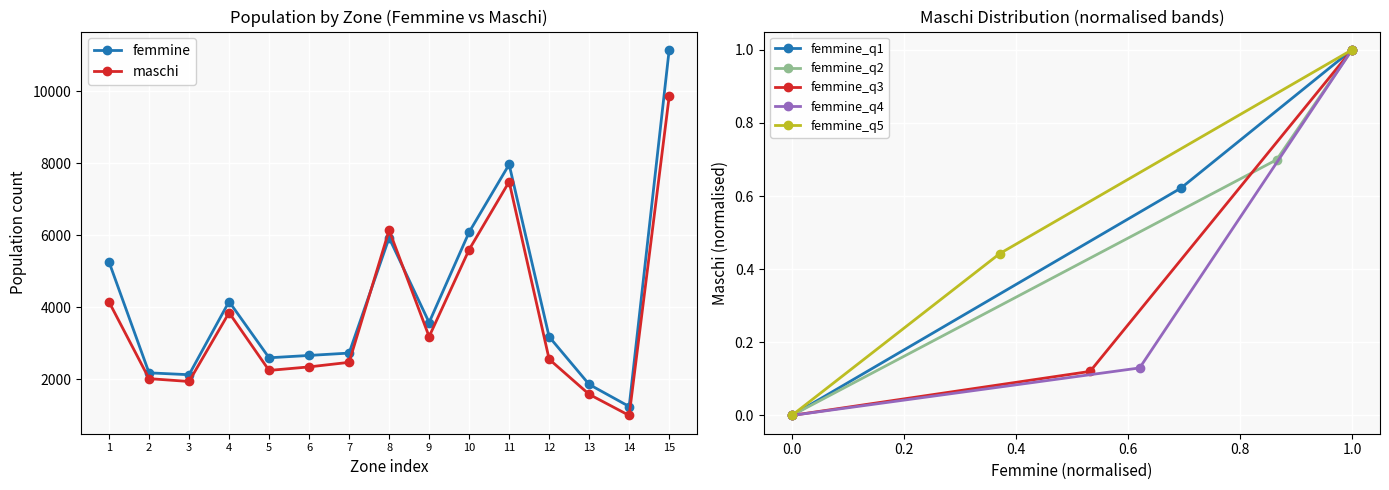

True or false: femmine and maschi intersect in this chart.

True